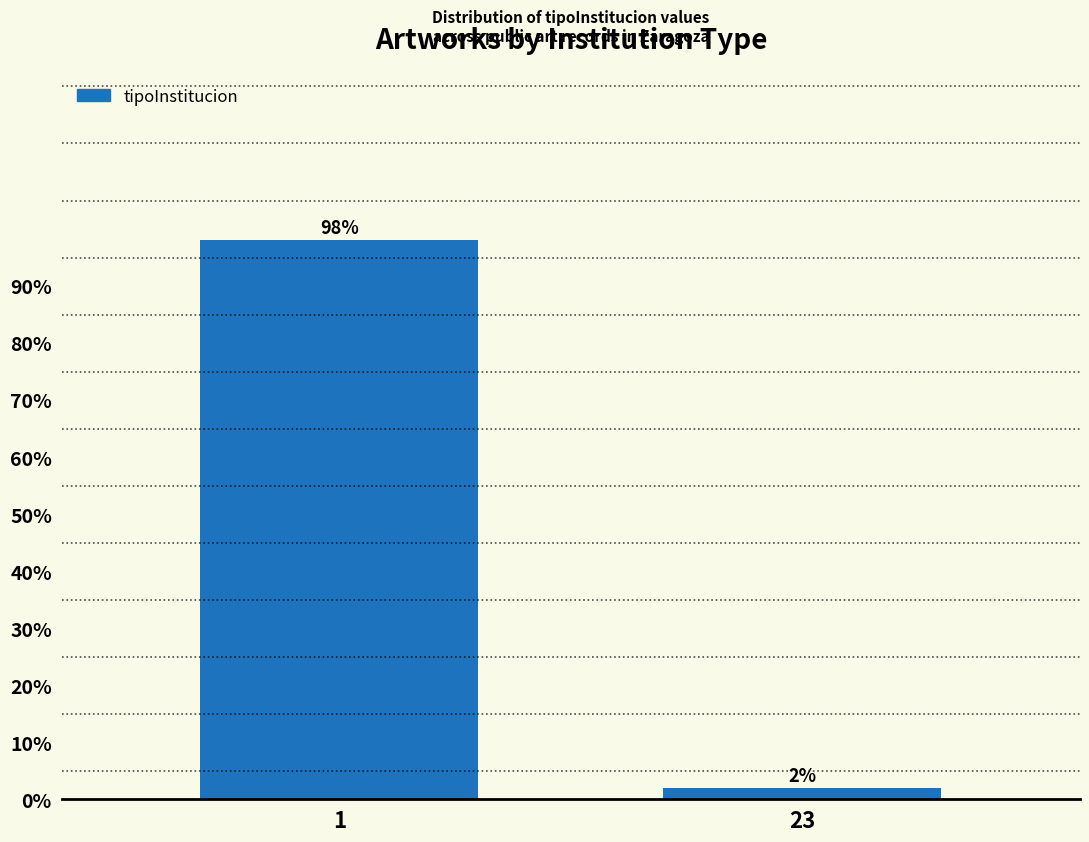

Reading right to left, what are all the values shown in this chart?

2	98